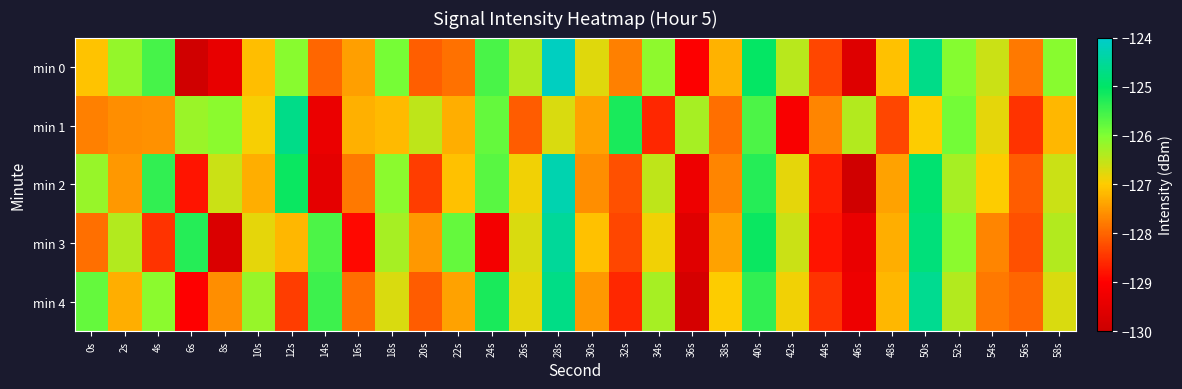

Reading left to right, list all the values displayed in this chart.

min 0: 0s=-127.1	2s=-126.2	4s=-125.5	6s=-129.9	8s=-129.4	10s=-127.1	12s=-126.1	14s=-128.0	16s=-127.4	18s=-125.9	20s=-128.1	22s=-127.9	24s=-125.6	26s=-126.4	28s=-124.1	30s=-126.8	32s=-127.7	34s=-126.1	36s=-129.0	38s=-127.2	40s=-125.0	42s=-126.4	44s=-128.3	46s=-129.6	48s=-127.1	50s=-124.7	52s=-126.0	54s=-126.6	56s=-127.8	58s=-126.1
min 1: 0s=-127.7	2s=-127.6	4s=-127.6	6s=-126.2	8s=-126.1	10s=-126.9	12s=-124.7	14s=-129.4	16s=-127.3	18s=-127.2	20s=-126.5	22s=-127.3	24s=-125.8	26s=-128.1	28s=-126.7	30s=-127.4	32s=-125.2	34s=-128.6	36s=-126.3	38s=-127.9	40s=-125.6	42s=-129.1	44s=-127.7	46s=-126.4	48s=-128.3	50s=-127.0	52s=-125.9	54s=-126.8	56s=-128.5	58s=-127.2
min 2: 0s=-126.2	2s=-127.5	4s=-125.4	6s=-128.8	8s=-126.6	10s=-127.3	12s=-125.1	14s=-129.5	16s=-127.8	18s=-126.1	20s=-128.4	22s=-127.1	24s=-125.7	26s=-126.9	28s=-124.3	30s=-127.6	32s=-128.2	34s=-126.5	36s=-129.3	38s=-127.7	40s=-125.3	42s=-126.8	44s=-128.7	46s=-129.9	48s=-127.4	50s=-124.9	52s=-126.3	54s=-127.0	56s=-128.1	58s=-126.6
min 3: 0s=-127.9	2s=-126.4	4s=-128.5	6s=-125.3	8s=-129.7	10s=-126.8	12s=-127.2	14s=-125.6	16s=-128.9	18s=-126.3	20s=-127.5	22s=-125.8	24s=-129.2	26s=-126.7	28s=-124.5	30s=-127.1	32s=-128.3	34s=-126.9	36s=-129.6	38s=-127.4	40s=-125.1	42s=-126.6	44s=-128.8	46s=-129.4	48s=-127.3	50s=-124.8	52s=-126.1	54s=-127.7	56s=-128.2	58s=-126.4
min 4: 0s=-125.8	2s=-127.3	4s=-126.1	6s=-129.0	8s=-127.6	10s=-126.2	12s=-128.4	14s=-125.5	16s=-127.9	18s=-126.7	20s=-128.1	22s=-127.4	24s=-125.2	26s=-126.8	28s=-124.7	30s=-127.5	32s=-128.6	34s=-126.3	36s=-129.8	38s=-127.0	40s=-125.4	42s=-126.9	44s=-128.5	46s=-129.3	48s=-127.2	50s=-124.6	52s=-126.4	54s=-127.8	56s=-128.0	58s=-126.7